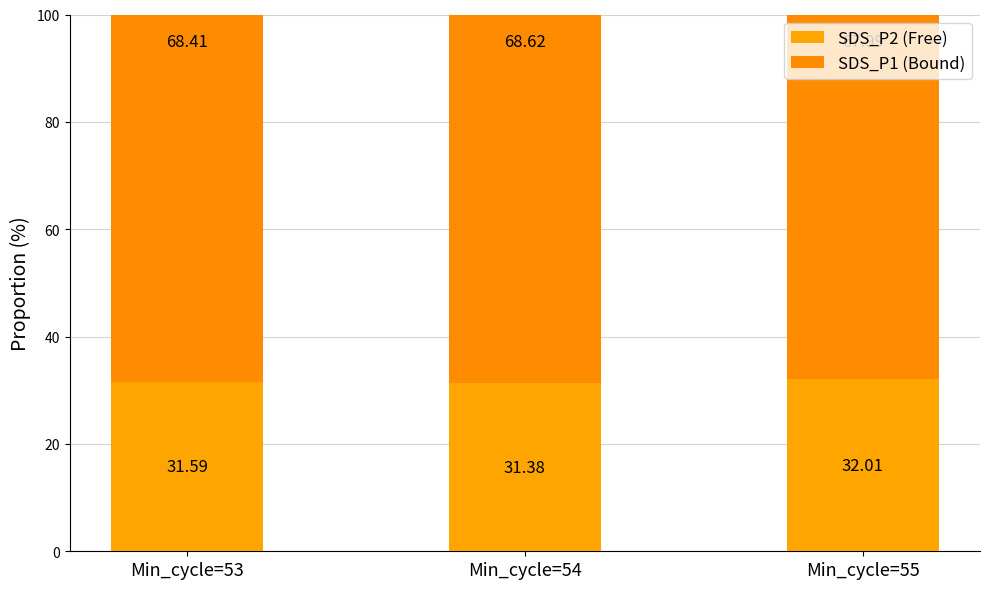

Count the number of categories in the chart.

3